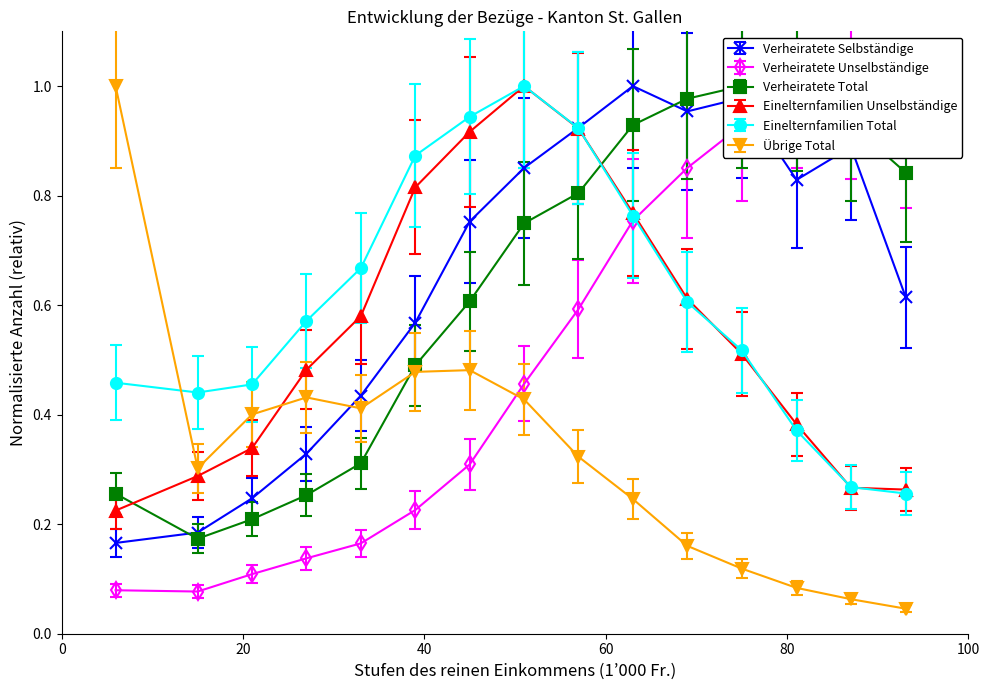

True or false: Einelternfamilien Total has a value of 1.5 at 48-54.

False